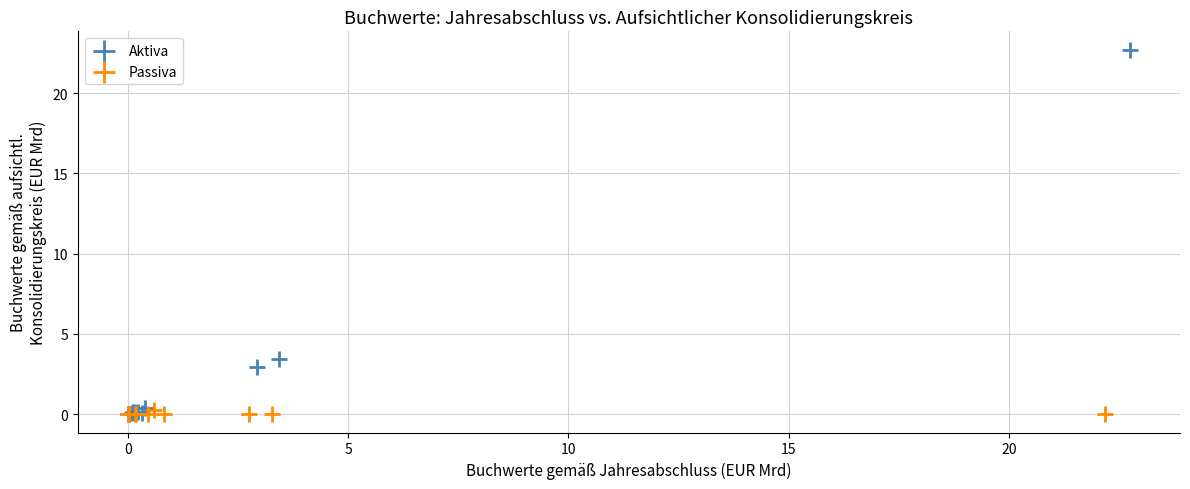

Which series has the widest spread of Y values?

Aktiva